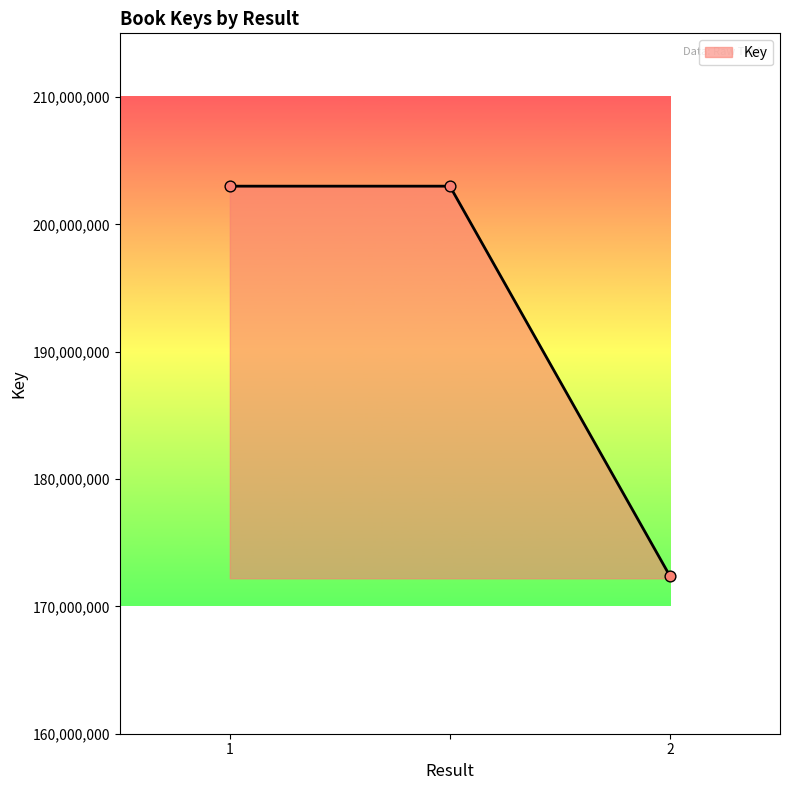

What is the sum of all values?

578373838